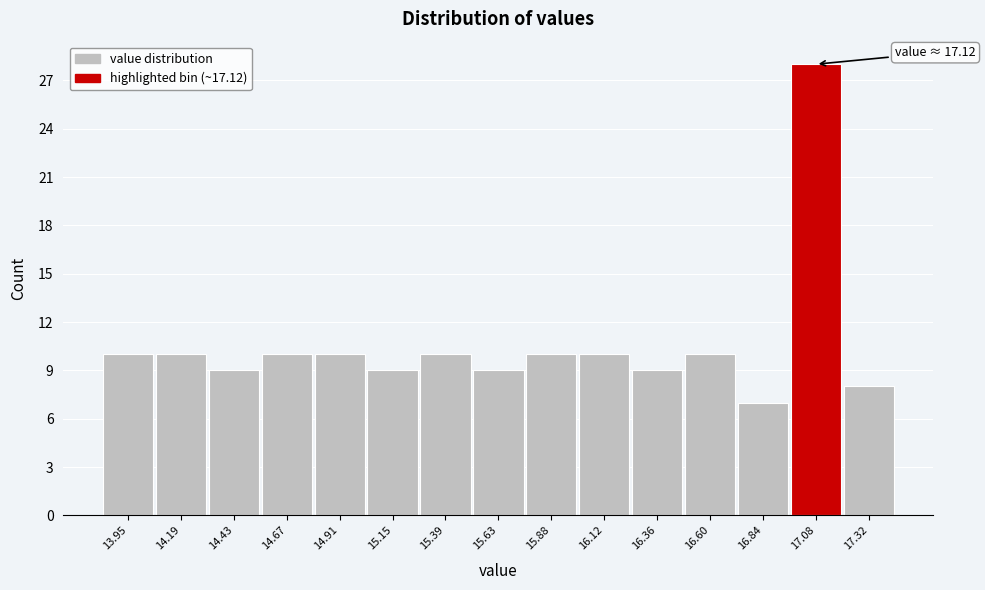

Reading left to right, extract all data points from this chart.

13.95=10	14.19=10	14.43=9	14.67=10	14.91=10	15.15=9	15.39=10	15.63=9	15.88=10	16.12=10	16.36=9	16.60=10	16.84=7	17.08=28	17.32=8